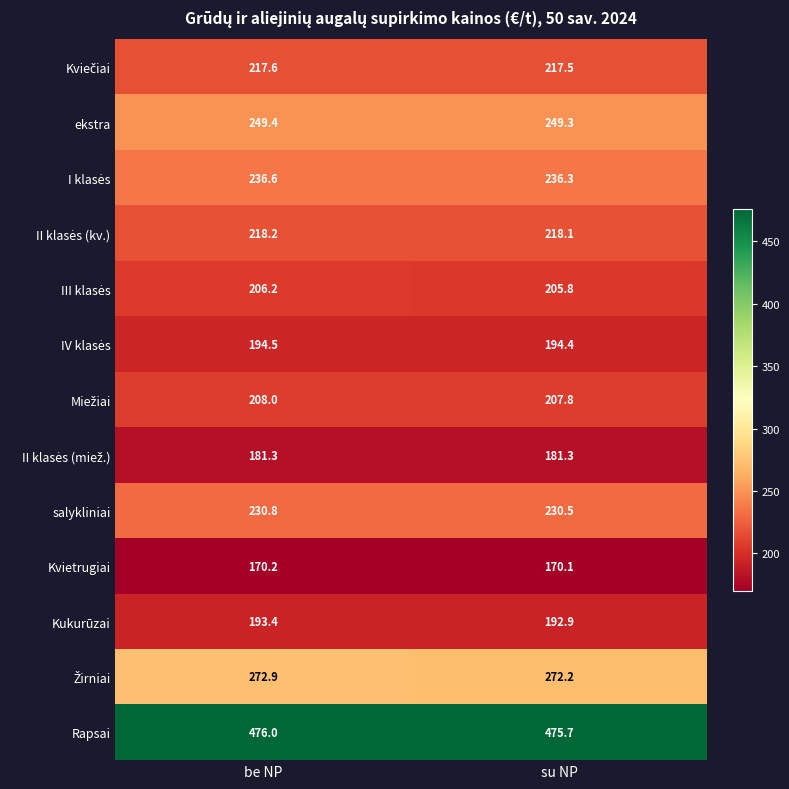

What is the sum of all salykliniai values?

461.3